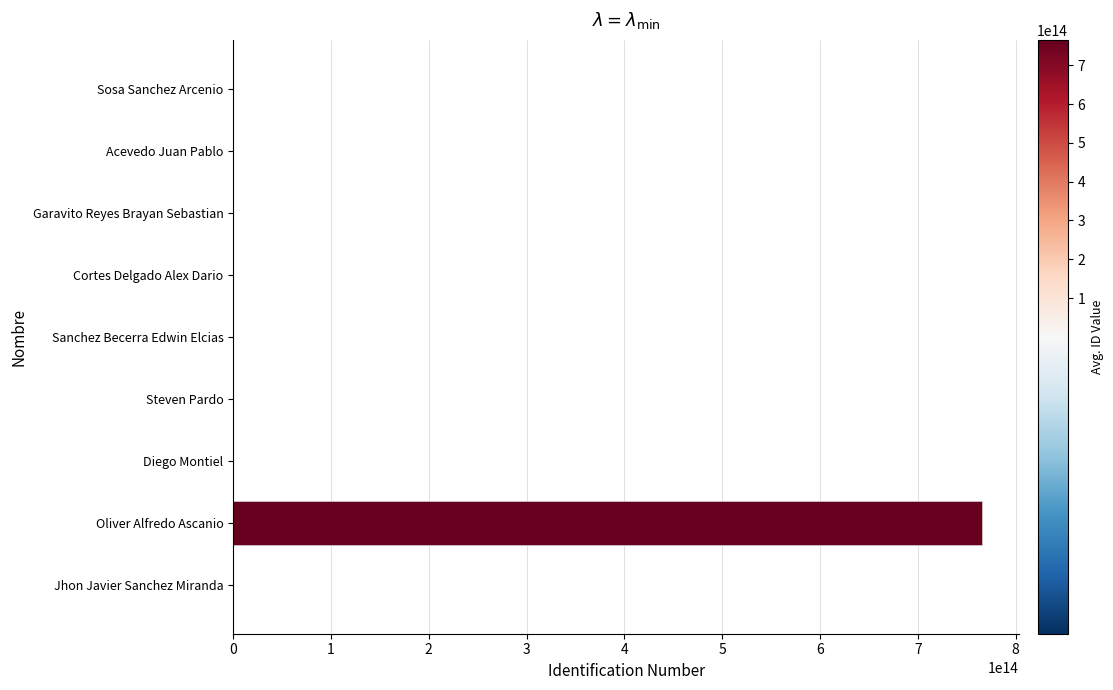

Which category has the highest value across all series?

Oliver Alfredo Ascanio